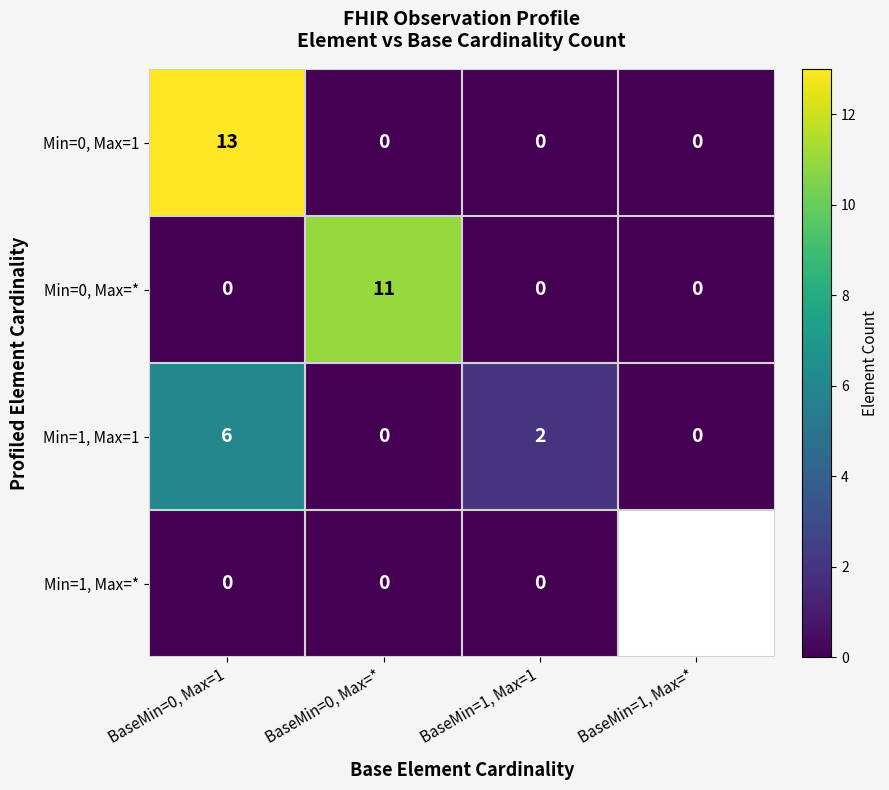

What is the difference between the maximum and second lowest values in the Min=0, Max=* series?

11